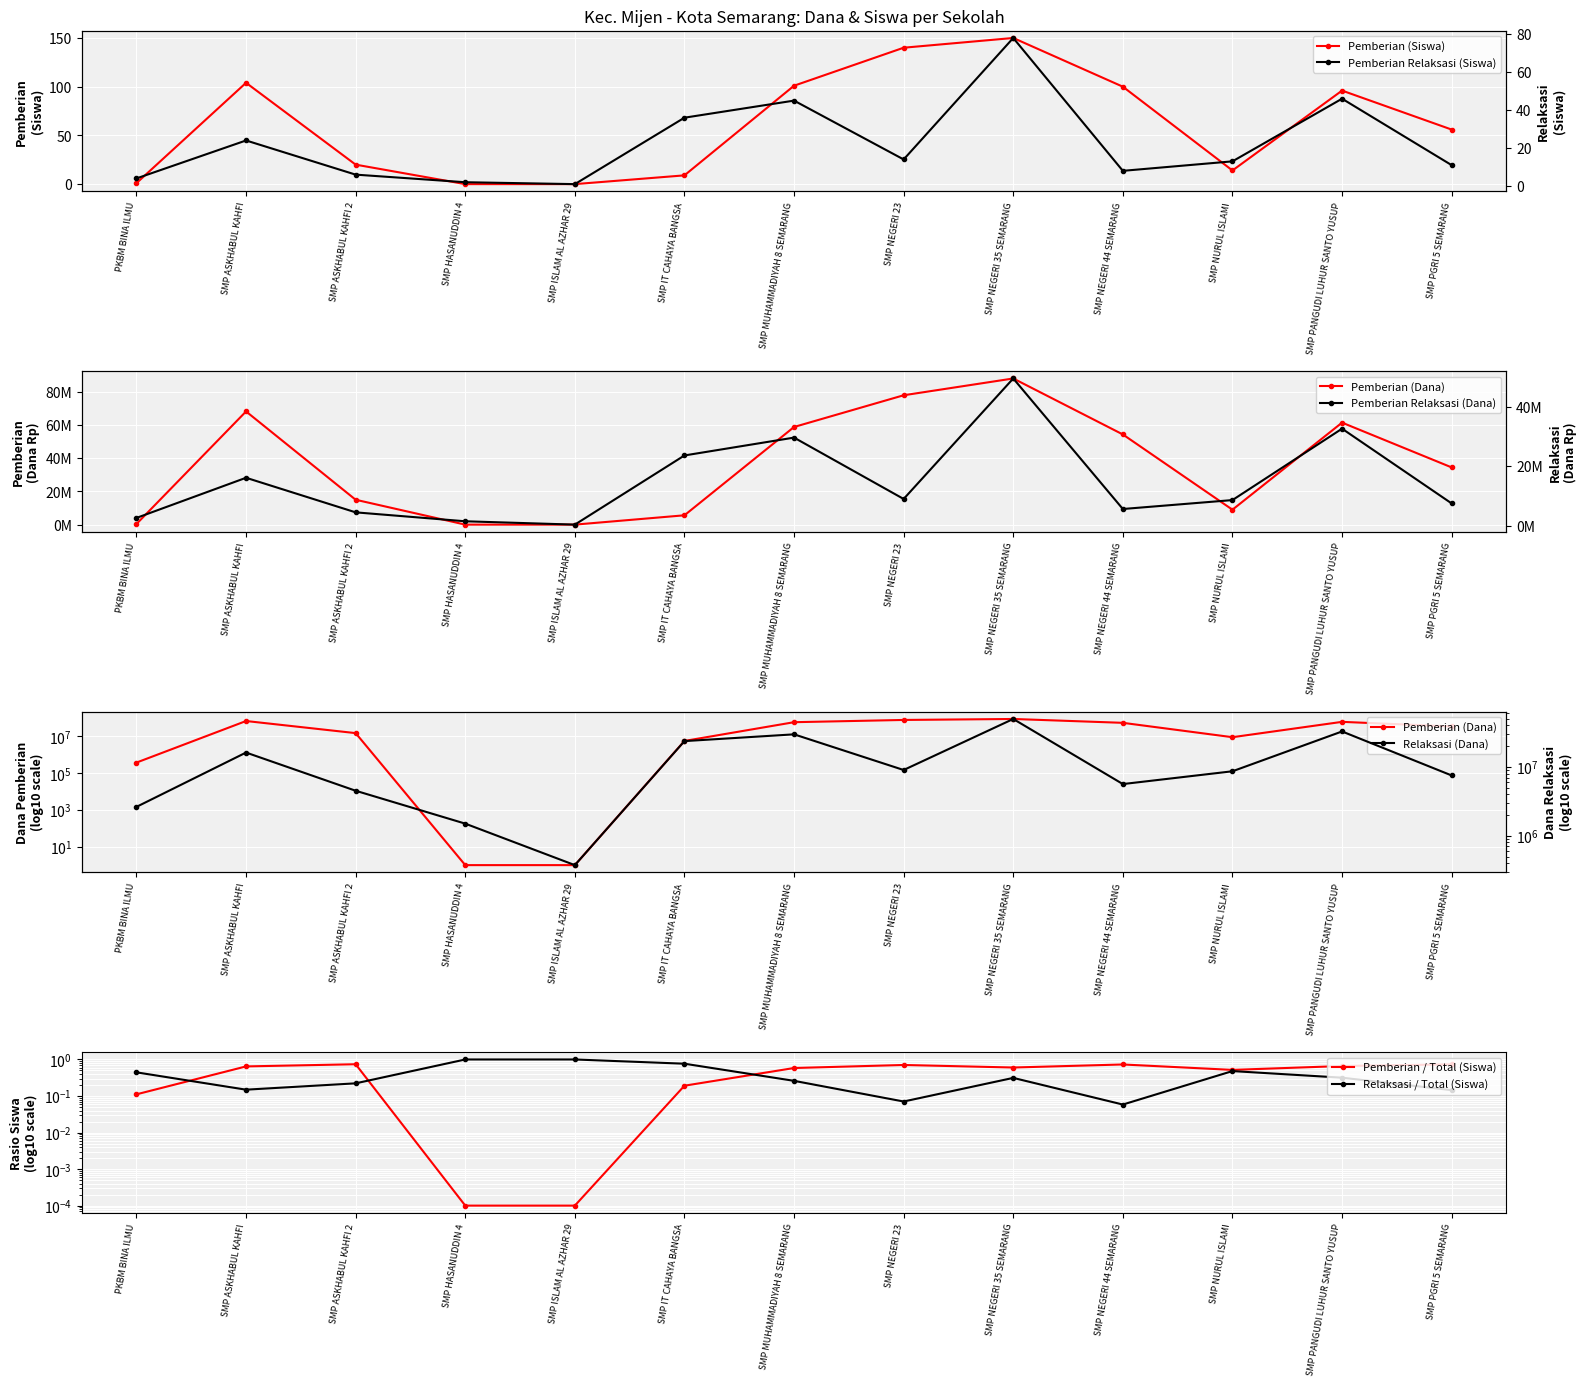

True or false: Pemberian (Siswa) has a value of 58 at SMP NEGERI 23.

False